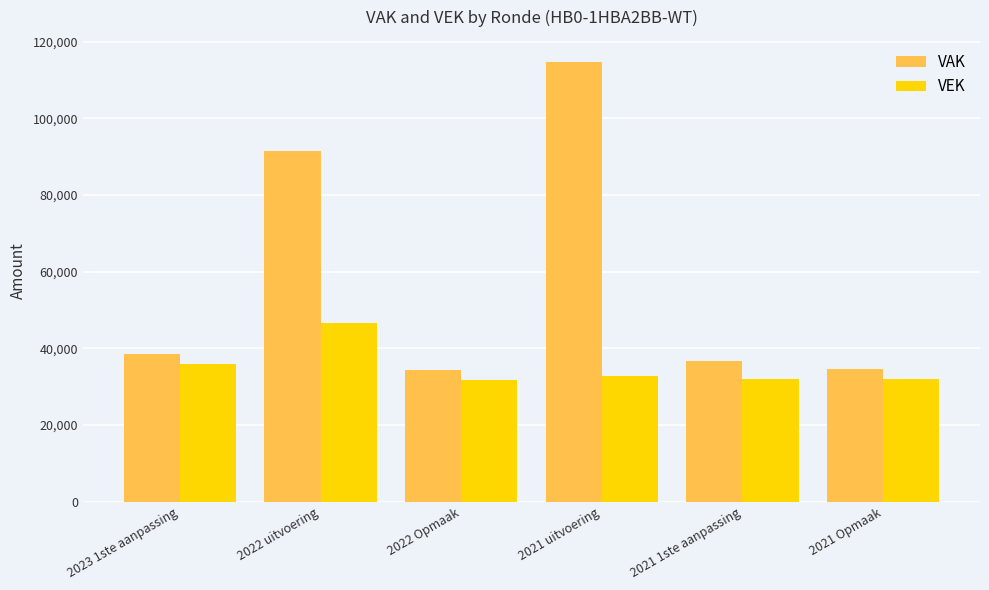

The value of VEK at 2021 1ste aanpassing is 16515. True or false?

False